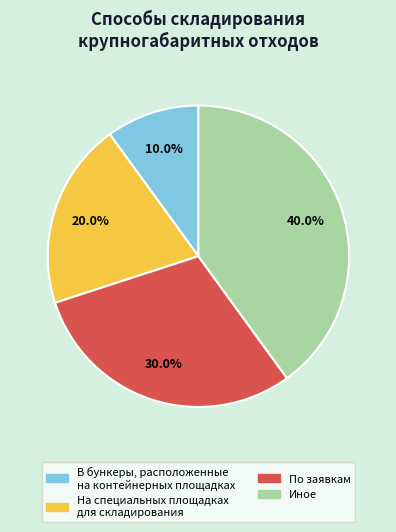

What is the total percentage of В бункеры, расположенные на контейнерных площадках and По заявкам?

40.0%